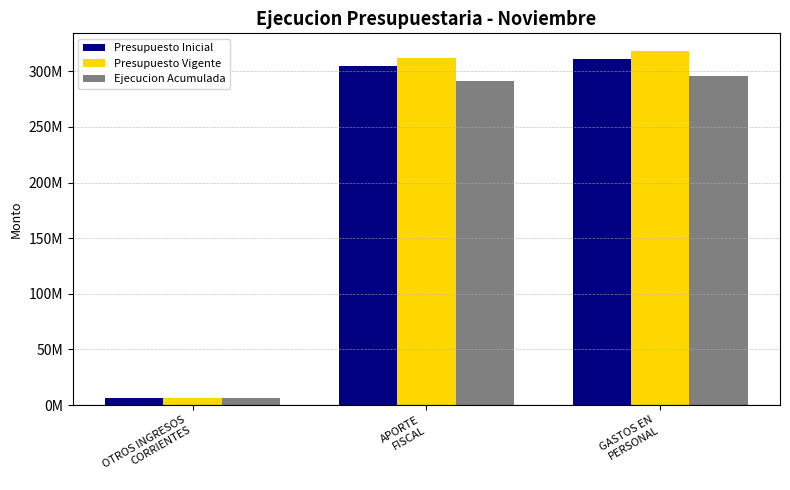

What is the difference between the Presupuesto Vigente values at OTROS INGRESOS
CORRIENTES and APORTE
FISCAL?

305492046